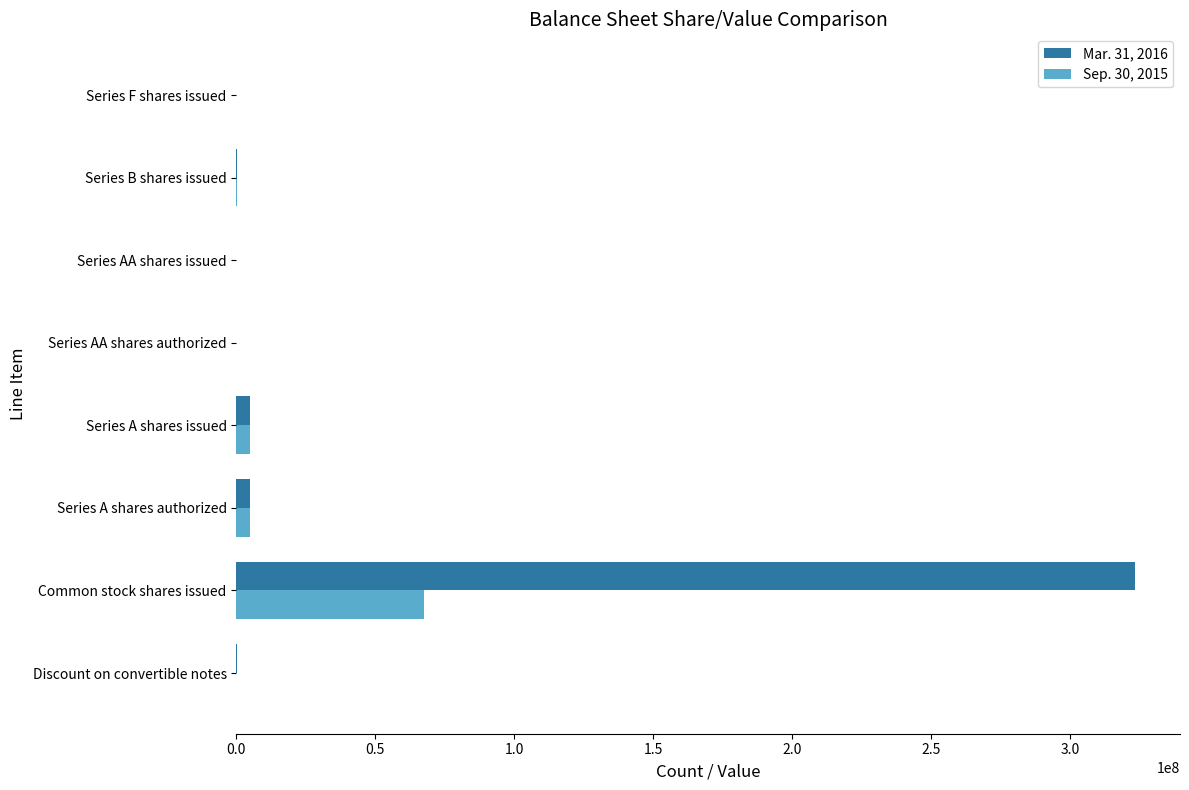

Which series has the largest total across all categories?

Mar. 31, 2016